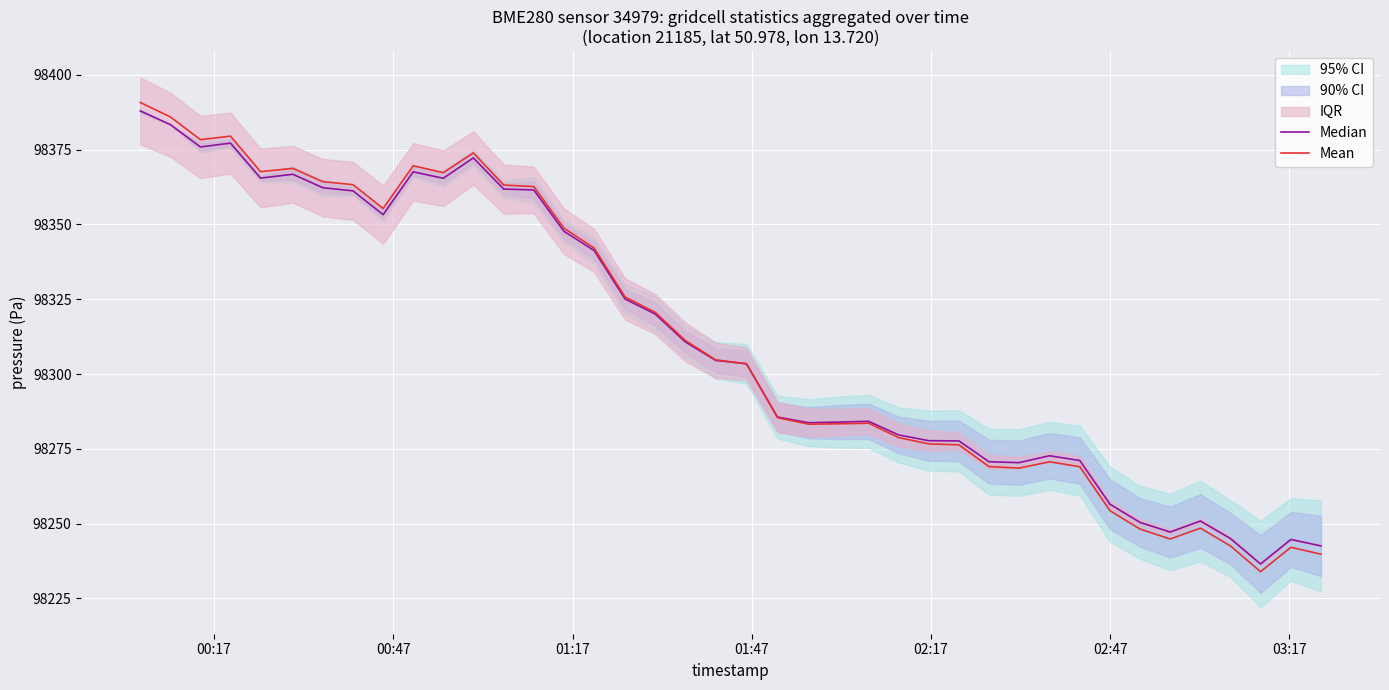

What is the average value of the Median series?

98311.1